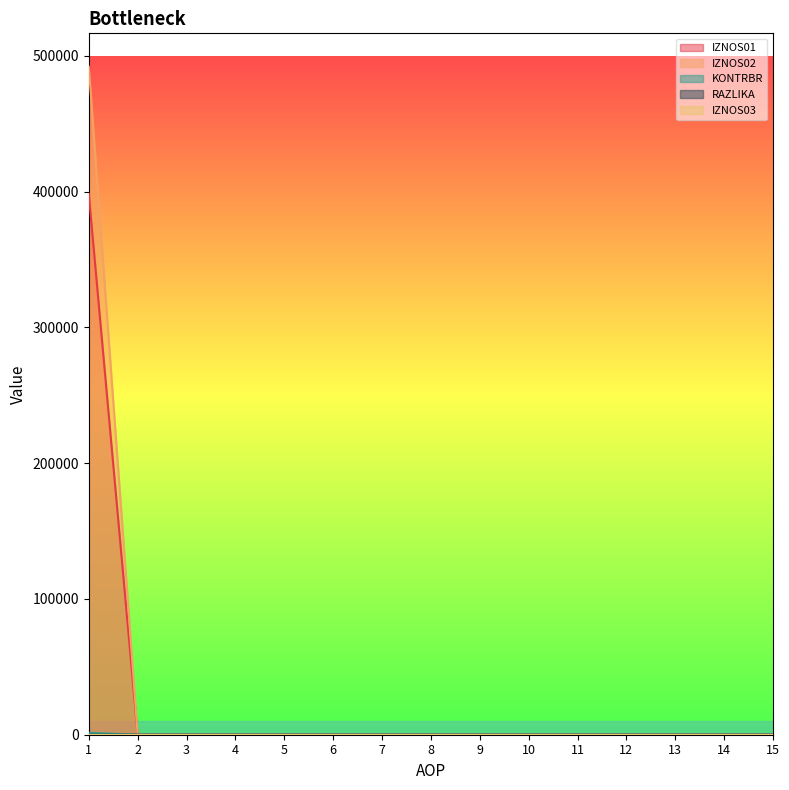

Which series has the largest range (max minus min)?

IZNOS02